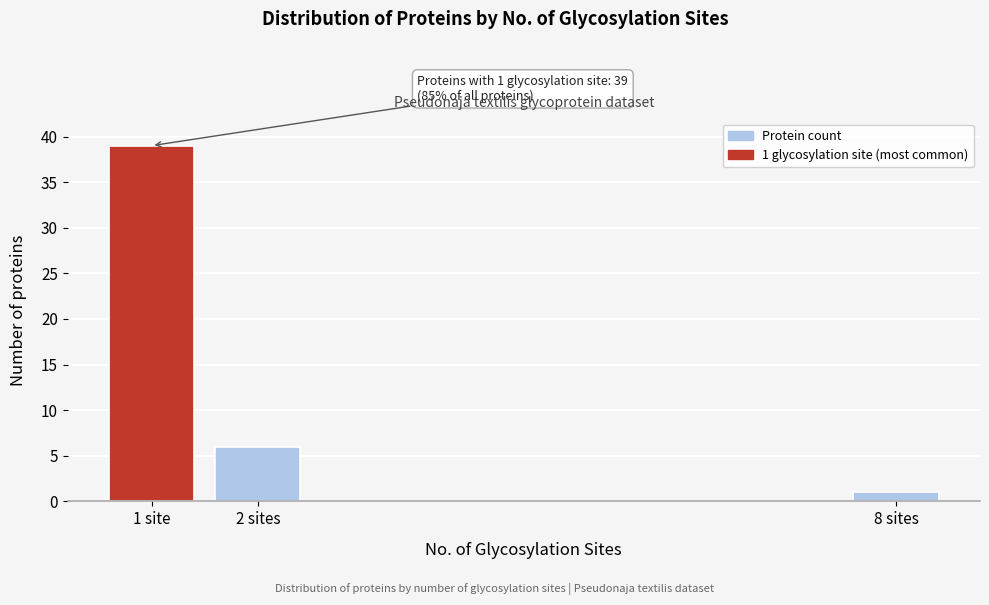

Reading left to right, transcribe all the data shown in this chart.

1 site=39	2 sites=6	8 sites=1